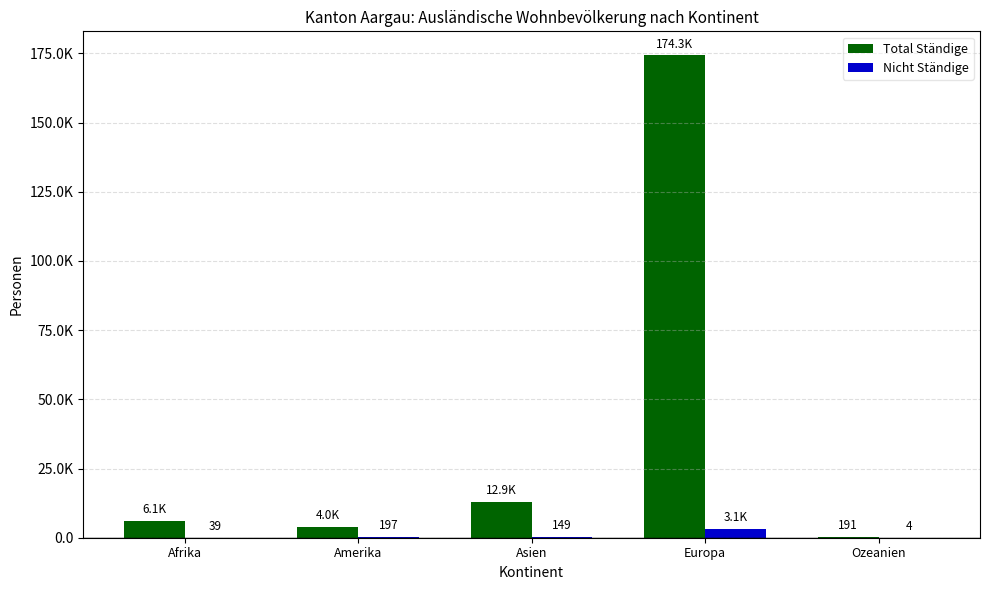

What is the average value of the Nicht Ständige series?

699